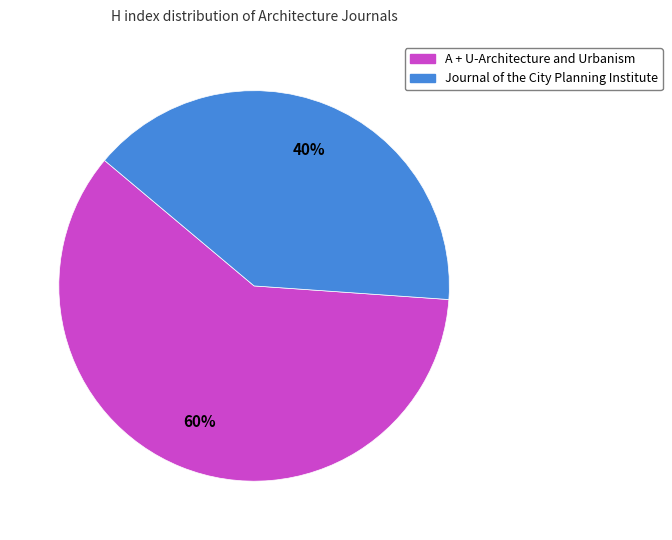

Which slice is the largest?

A + U-Architecture and Urbanism